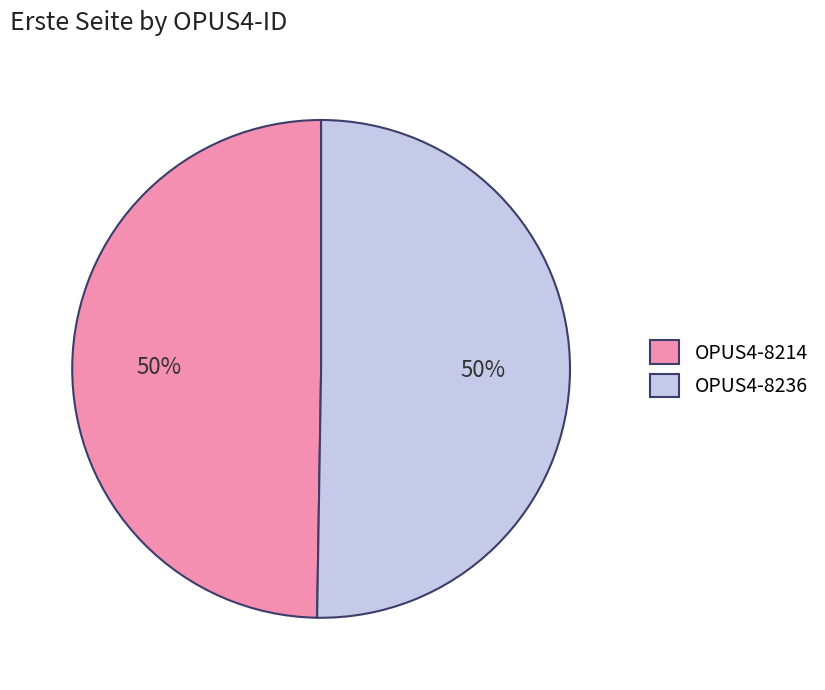

To the nearest percent, what is the average slice percentage?

50%